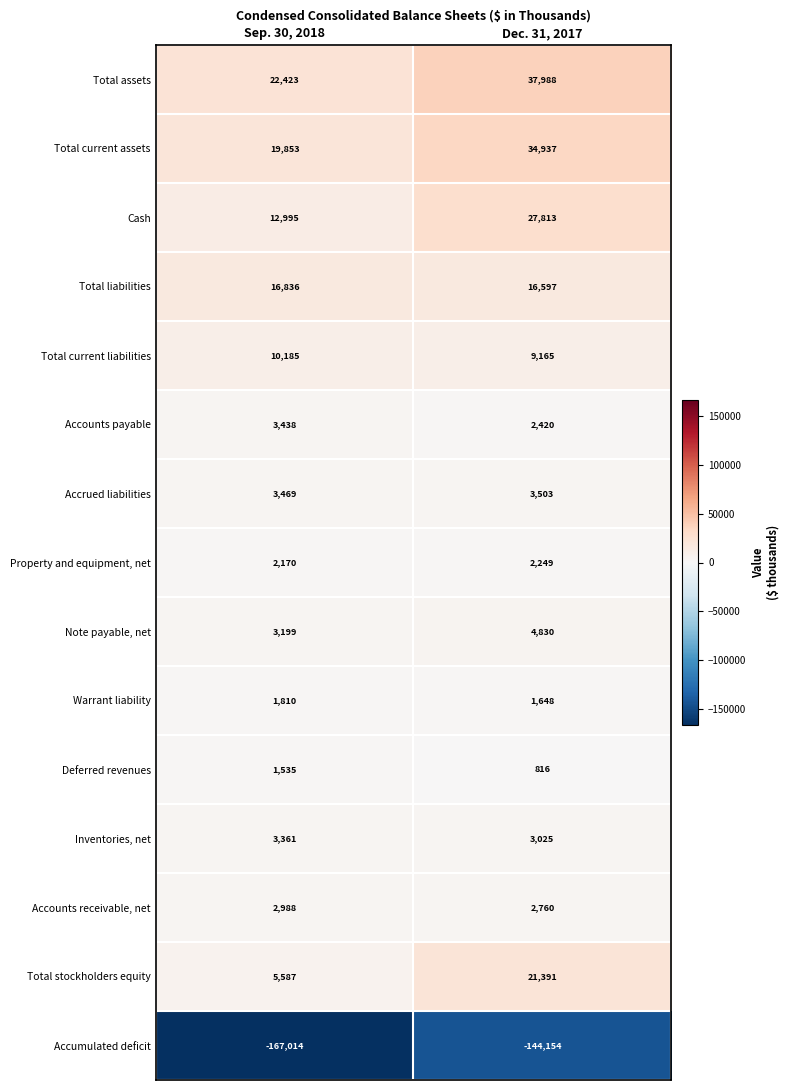

At which category does the chart reach its peak across all series?

Dec. 31, 2017